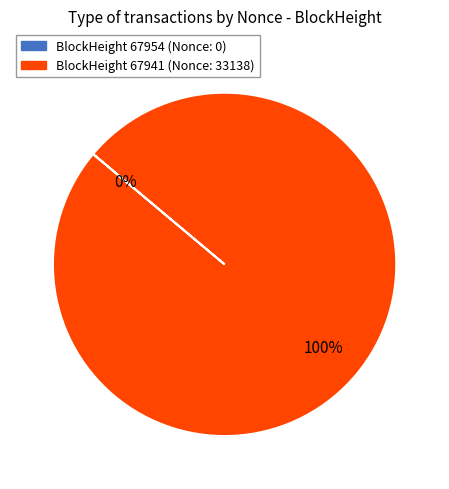

What percentage is the 67941 slice, to the nearest percent?

100%